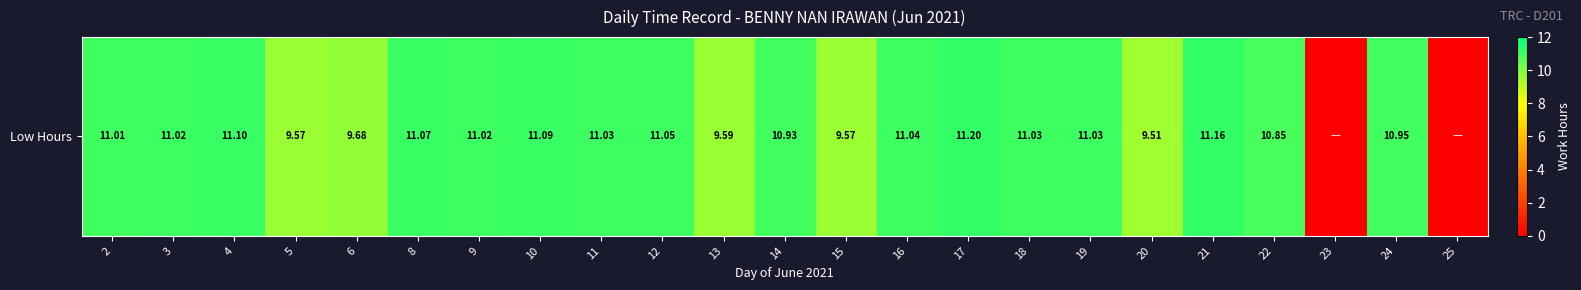

List the labels in order of value, largest first.

17, 21, 4, 10, 8, 12, 16, 11, 18, 19, 3, 9, 2, 24, 14, 22, 6, 13, 5, 15, 20, 23, 25